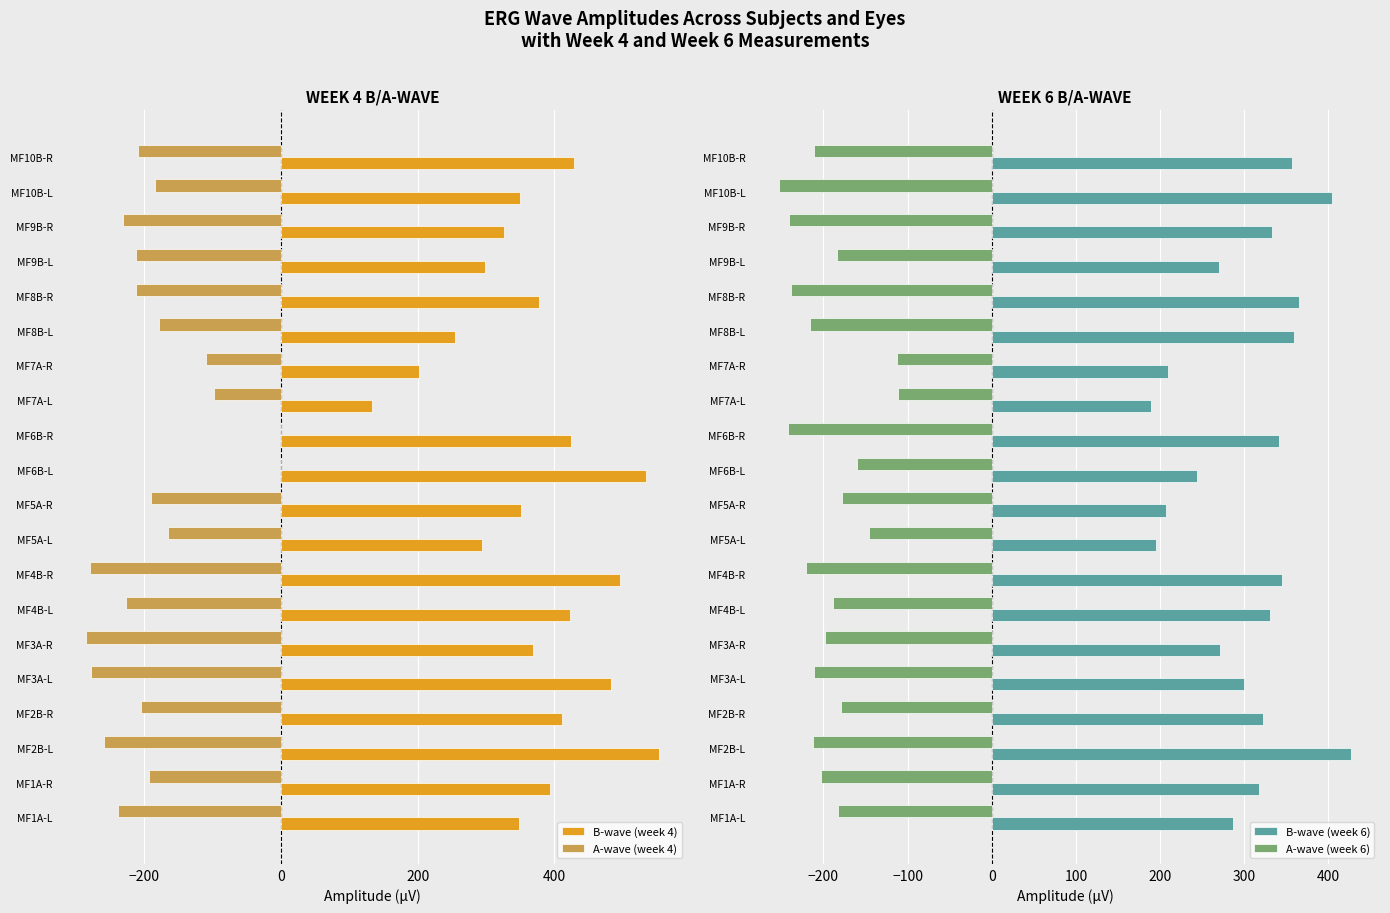

What is the sum of all B-wave (week 4) values?

7453.1